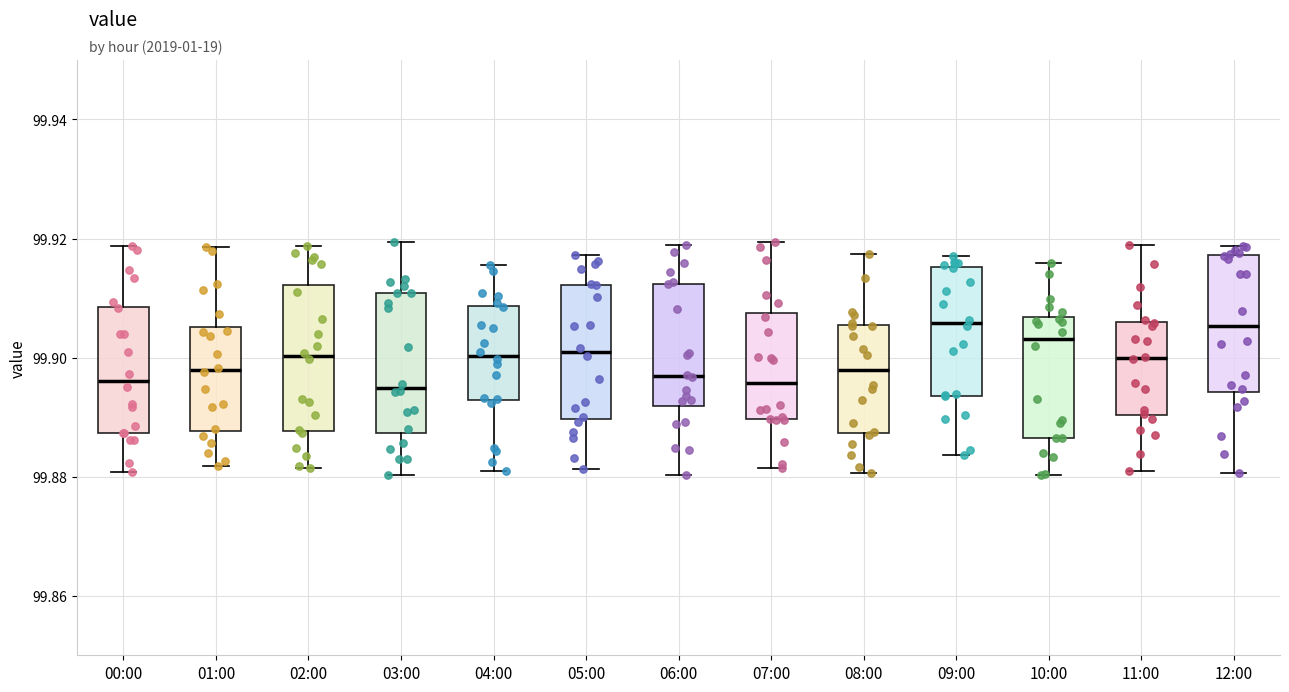

Reading left to right, transcribe this box plot: for each box, give where its median line is, the range the box spans, and where its two whiskers end, as read against the y-axis. The values are not printed on the chart, so give them approximately, as read against the axis.

00:00: median 99.896, box 99.888 to 99.908, whiskers 99.880 to 99.918
01:00: median 99.898, box 99.888 to 99.906, whiskers 99.882 to 99.918
02:00: median 99.900, box 99.888 to 99.912, whiskers 99.882 to 99.918
03:00: median 99.894, box 99.888 to 99.910, whiskers 99.880 to 99.920
04:00: median 99.900, box 99.892 to 99.908, whiskers 99.882 to 99.916
05:00: median 99.900, box 99.890 to 99.912, whiskers 99.882 to 99.918
06:00: median 99.896, box 99.892 to 99.912, whiskers 99.880 to 99.918
07:00: median 99.896, box 99.890 to 99.908, whiskers 99.882 to 99.920
08:00: median 99.898, box 99.888 to 99.906, whiskers 99.880 to 99.918
09:00: median 99.906, box 99.894 to 99.916, whiskers 99.884 to 99.916 (just above the box's upper edge)
10:00: median 99.904, box 99.886 to 99.906, whiskers 99.880 to 99.916
11:00: median 99.900, box 99.890 to 99.906, whiskers 99.880 to 99.918
12:00: median 99.906, box 99.894 to 99.918, whiskers 99.880 to 99.918 (just above the box's upper edge)